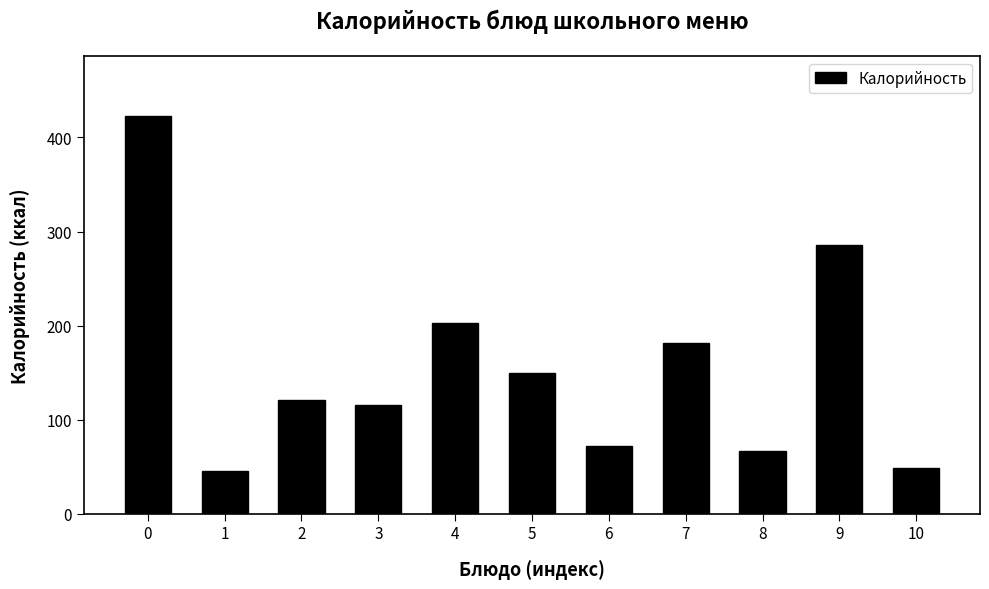

Reading left to right, extract all data points from this chart.

423	45	121	116	203	149	72	181	67	286	48